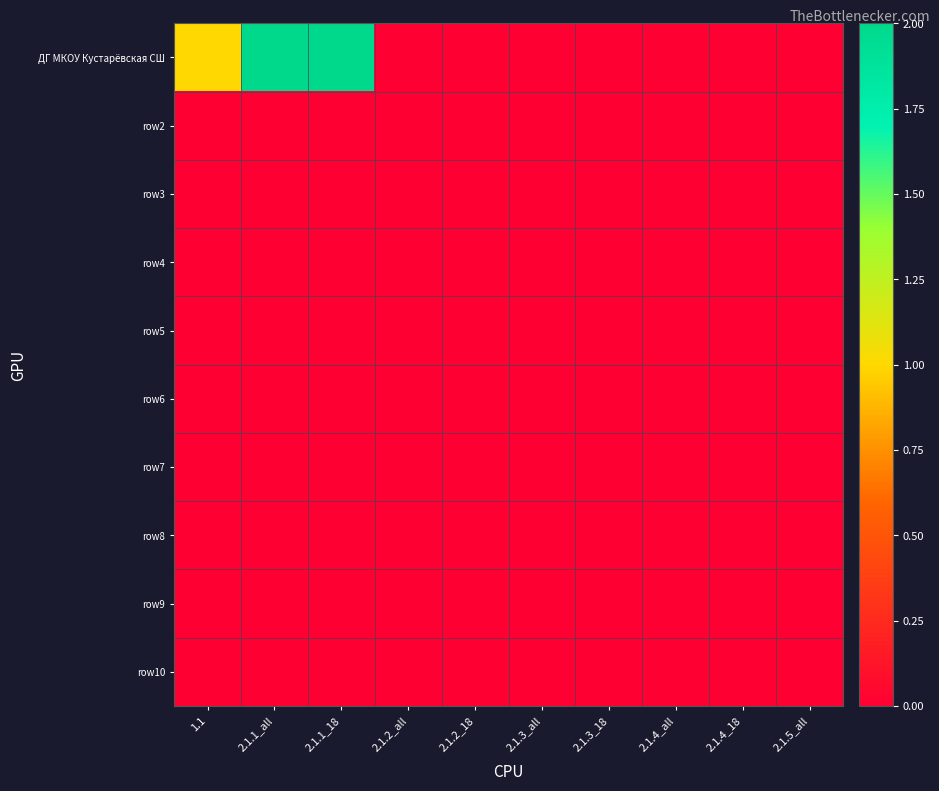

What is the greatest value displayed?

2